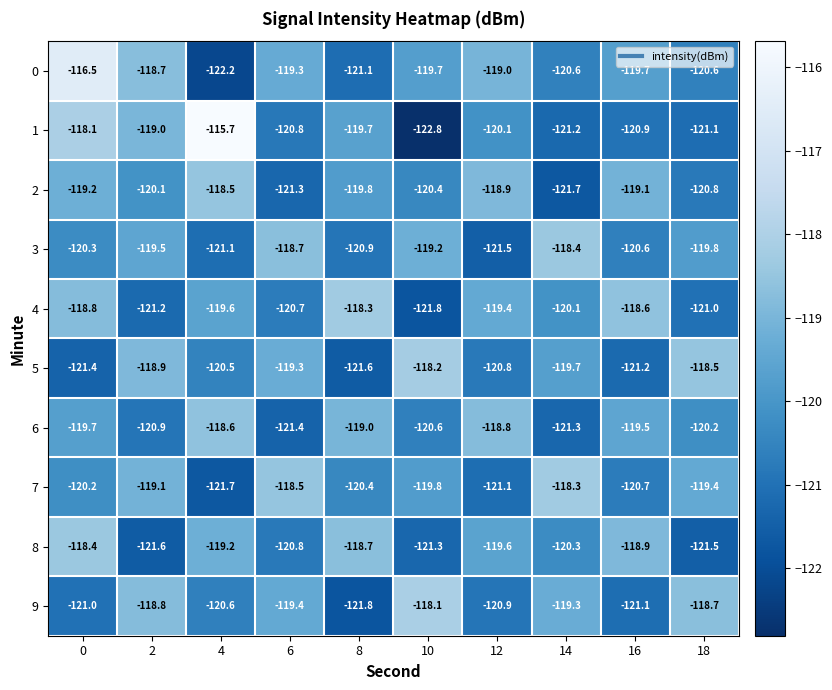

At how many categories does at least one series exceed -120?

10